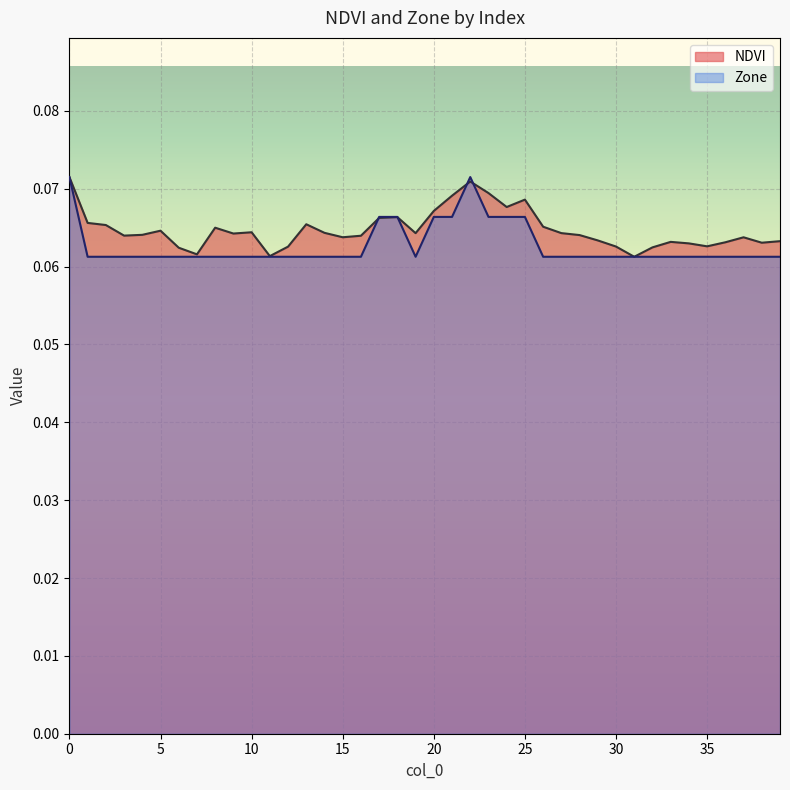

Reading left to right, transcribe all the data shown in this chart.

NDVI: 0=0.1	1=0.1	2=0.1	3=0.1	4=0.1	5=0.1	6=0.1	7=0.1	8=0.1	9=0.1	10=0.1	11=0.1	12=0.1	13=0.1	14=0.1	15=0.1	16=0.1	17=0.1	18=0.1	19=0.1	20=0.1	21=0.1	22=0.1	23=0.1	24=0.1	25=0.1	26=0.1	27=0.1	28=0.1	29=0.1	30=0.1	31=0.1	32=0.1	33=0.1	34=0.1	35=0.1	36=0.1	37=0.1	38=0.1	39=0.1
Zone: 0=0.1	1=0.1	2=0.1	3=0.1	4=0.1	5=0.1	6=0.1	7=0.1	8=0.1	9=0.1	10=0.1	11=0.1	12=0.1	13=0.1	14=0.1	15=0.1	16=0.1	17=0.1	18=0.1	19=0.1	20=0.1	21=0.1	22=0.1	23=0.1	24=0.1	25=0.1	26=0.1	27=0.1	28=0.1	29=0.1	30=0.1	31=0.1	32=0.1	33=0.1	34=0.1	35=0.1	36=0.1	37=0.1	38=0.1	39=0.1